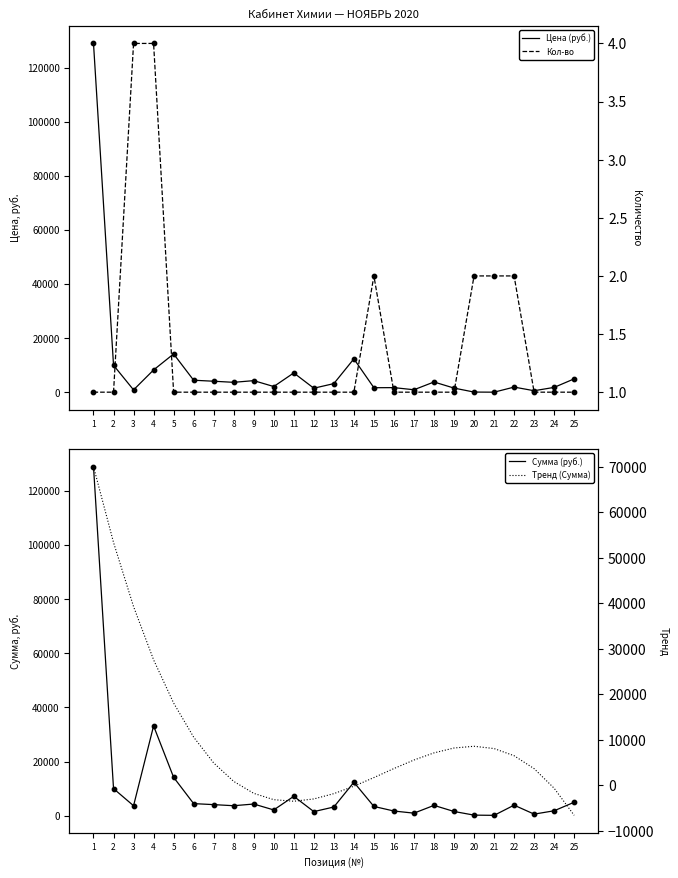

Which series has the largest Y range (max minus min)?

Цена (руб.)